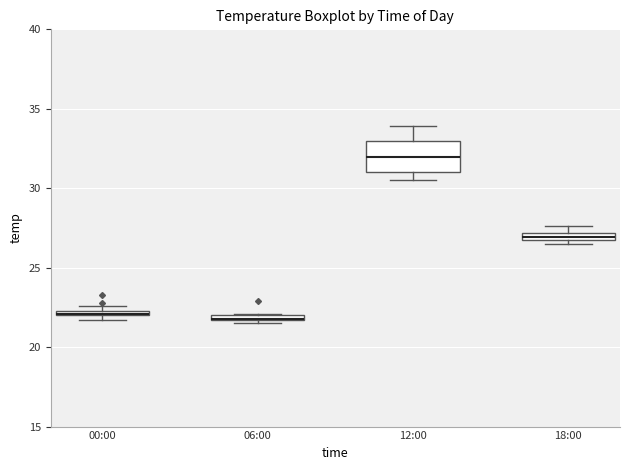

Comparing the boxes themselves (not the whiskers), which one is the tallest?

12:00